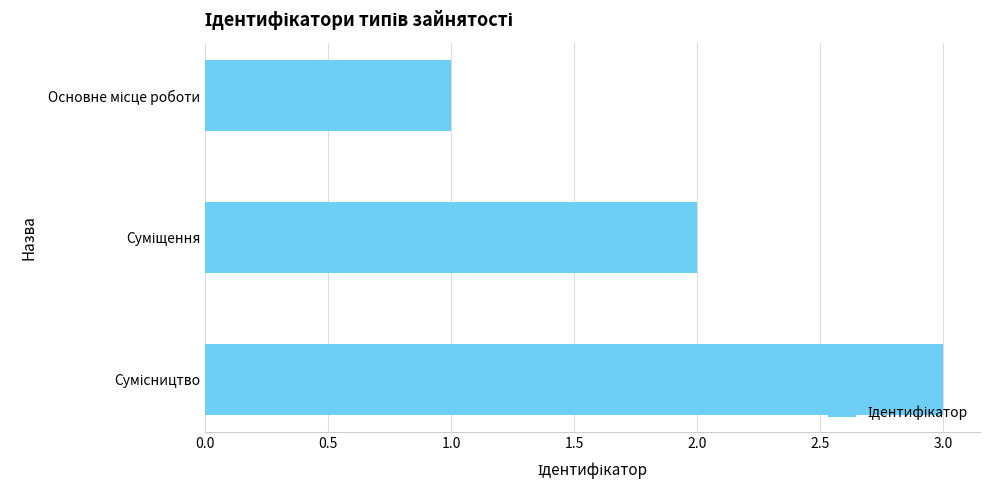

Does the chart contain stacked bars?

No